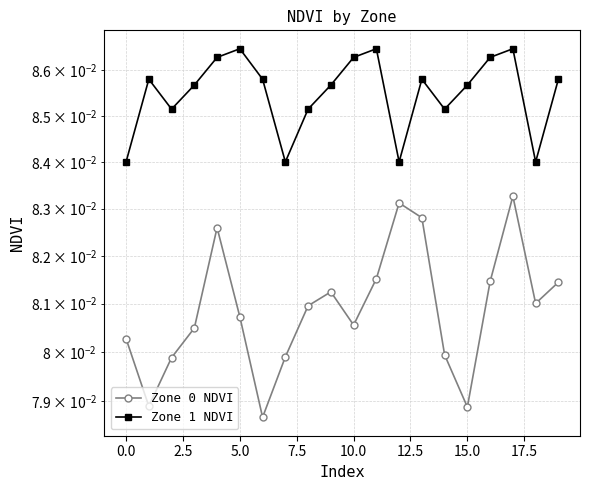

Rank the series at 14 from lowest to highest value.

Zone 0 NDVI, Zone 1 NDVI